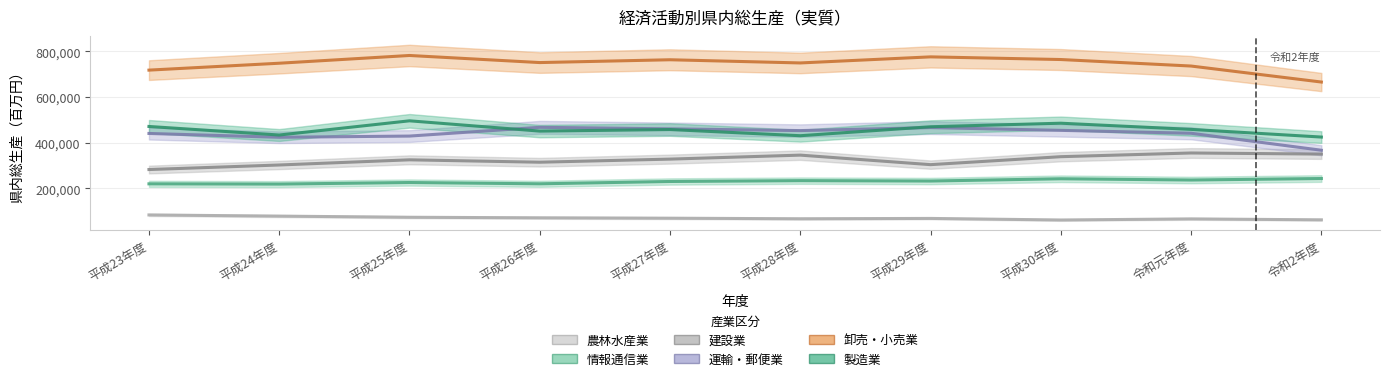

What is the average value of the 運輸・郵便業 series?

440227.1